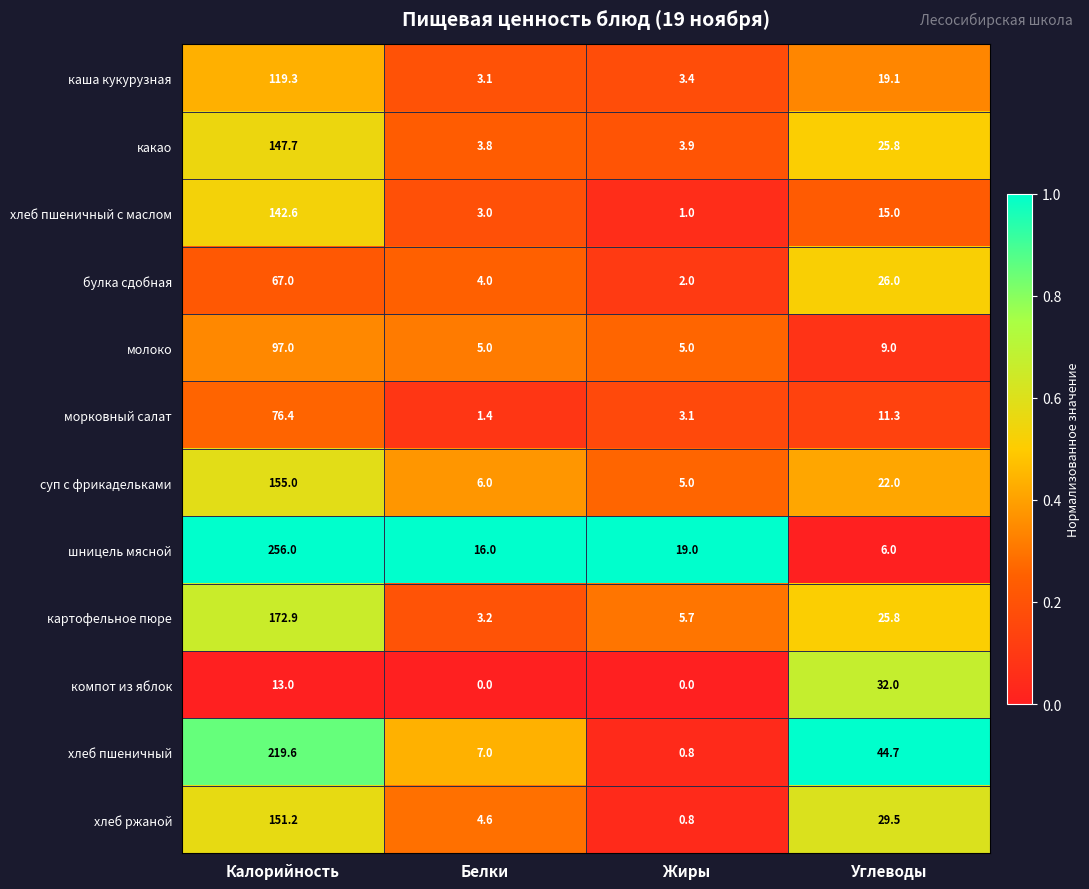

At which category is the sum across all series the highest?

Калорийность